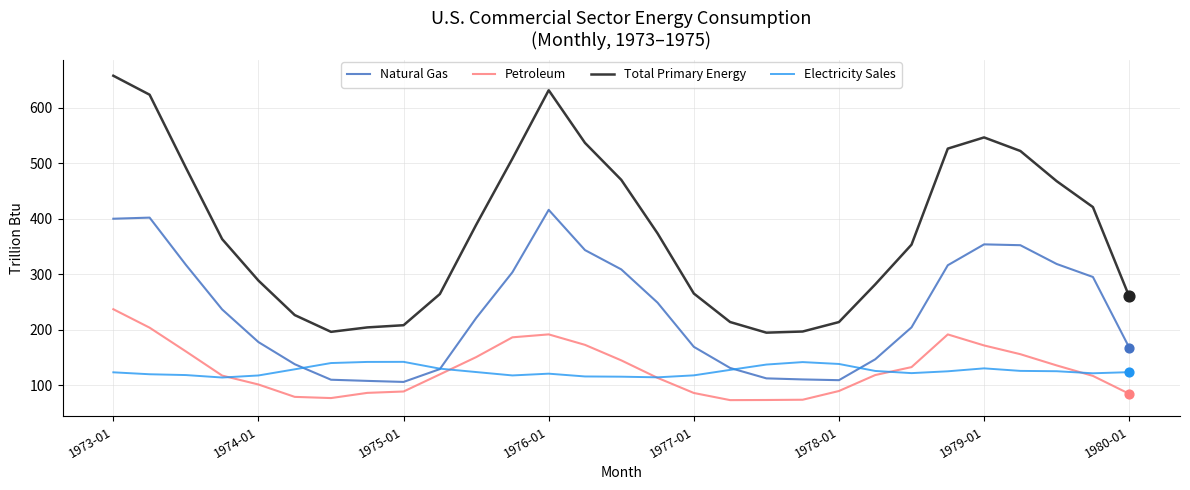

Which series has the largest total across all categories?

Total Primary Energy